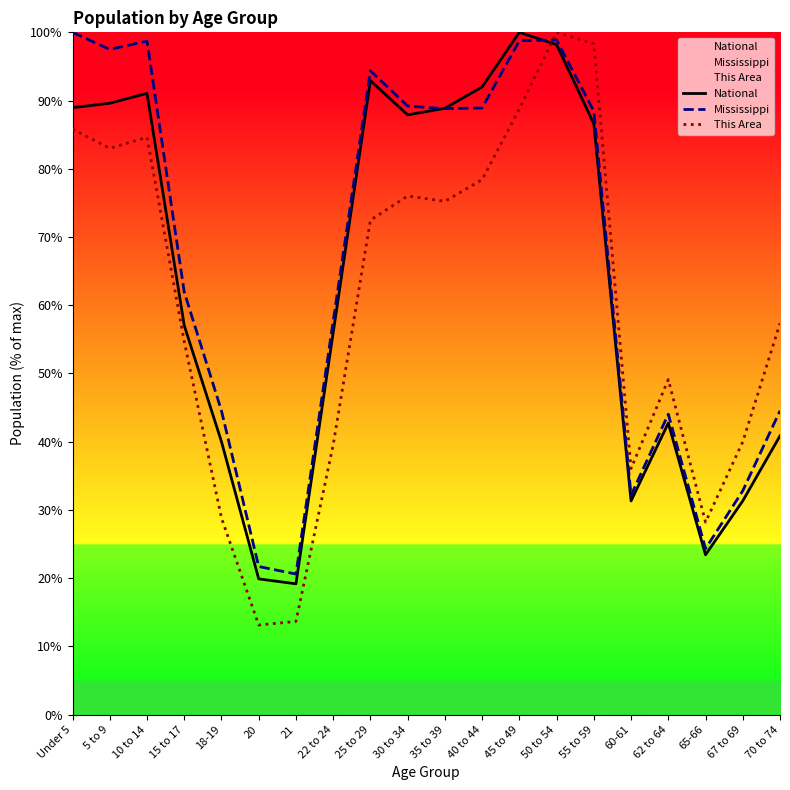

How many values in the National series exceed 86?

10